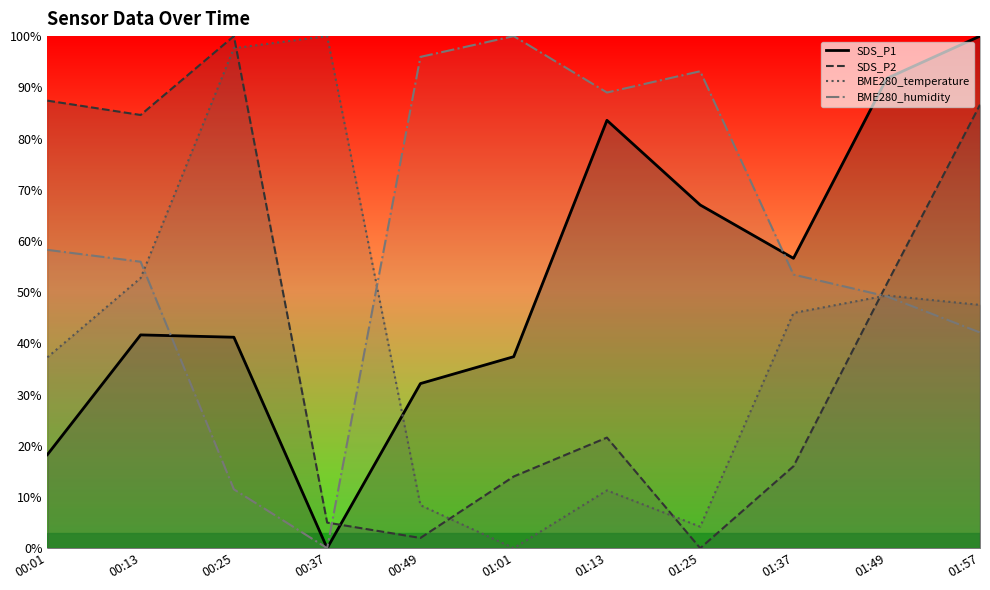

True or false: SDS_P1 and BME280_temperature cross at least once.

True